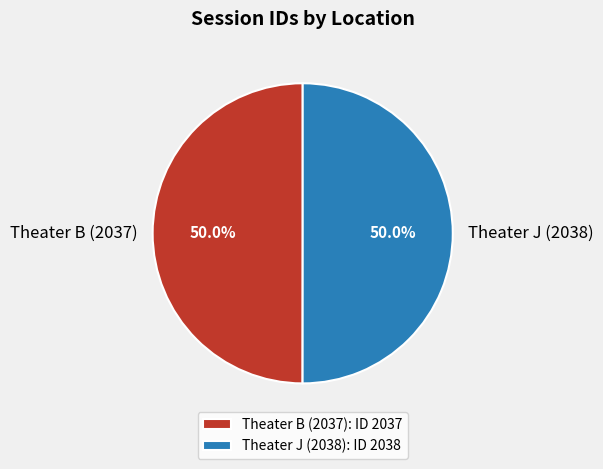

What is the total percentage of Theater J (2038) and Theater B (2037)?

100.0%